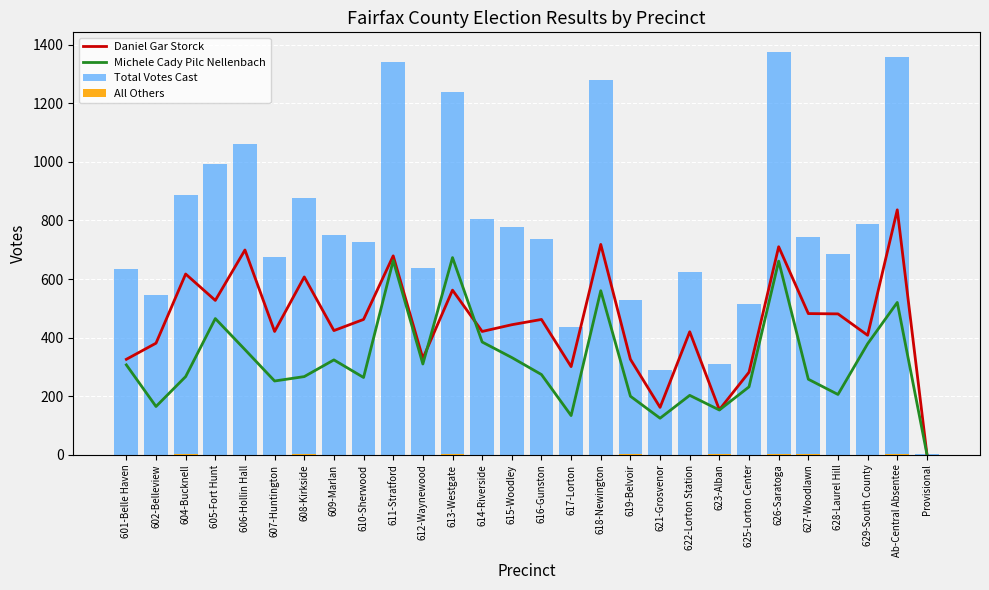

At which label is All Others closest to 1?

606-Hollin Hall